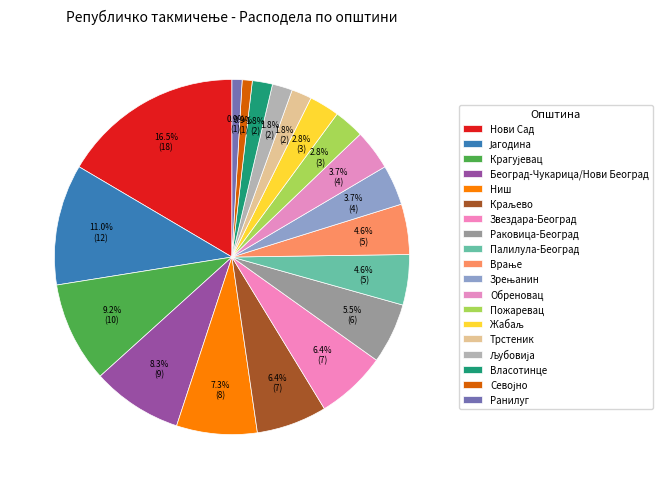

Count the number of slices in the pie.

19